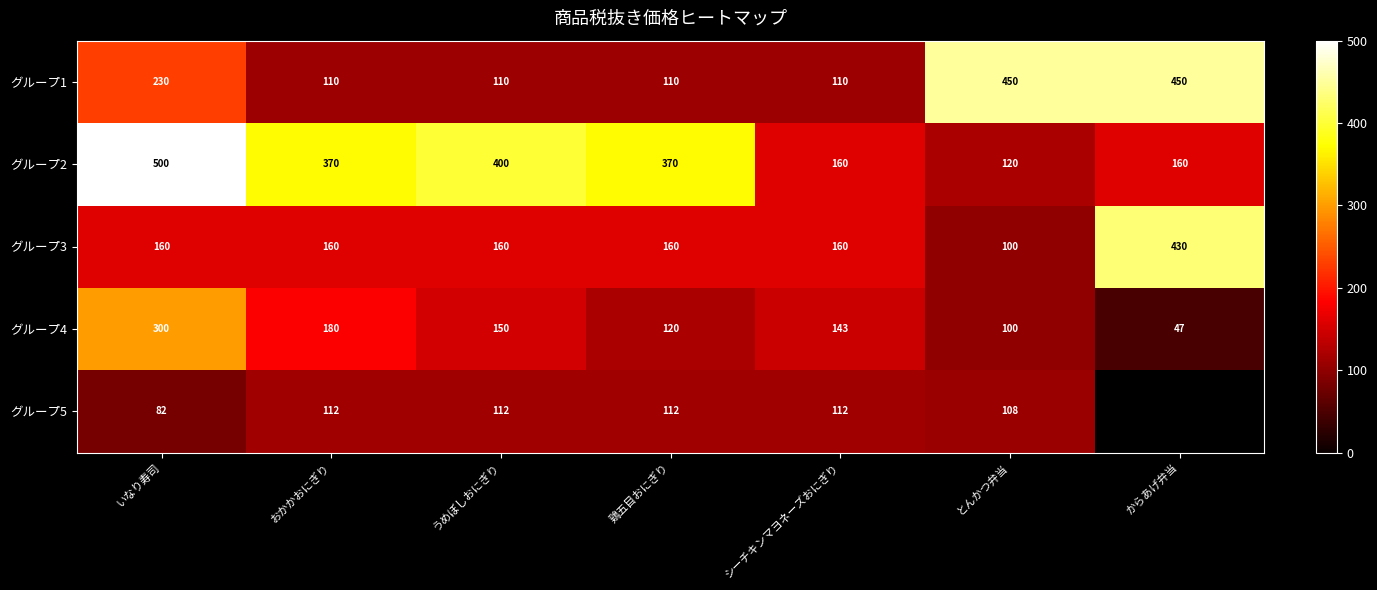

What is the minimum value for グループ4?

47